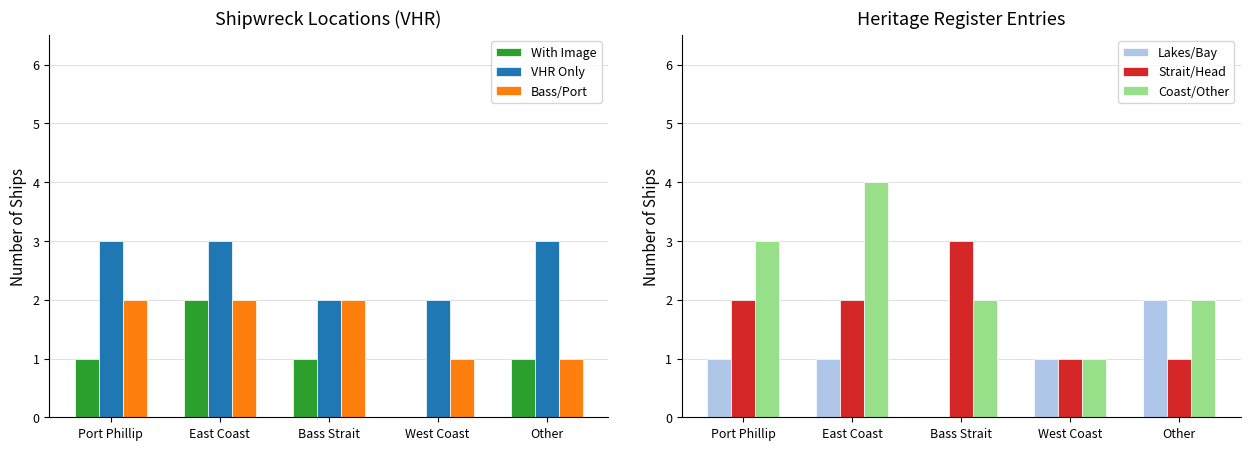

List the series in order of their peak value, highest first.

Coast/Other, VHR Only, Strait/Head, With Image, Bass/Port, Lakes/Bay